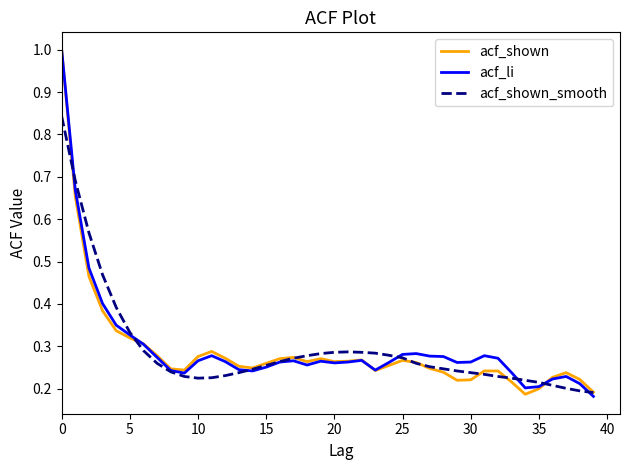

Count the acf_shown values in the range 0 to 1.

40